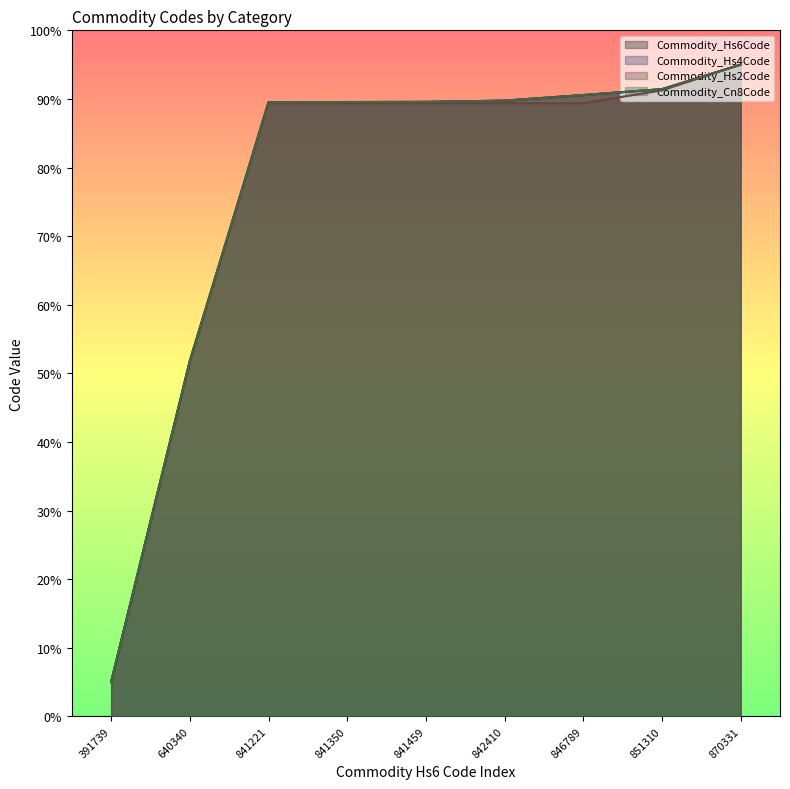

Is the value of Commodity_Hs6Code at 842410 greater than the value of Commodity_Hs4Code at 842410?

No